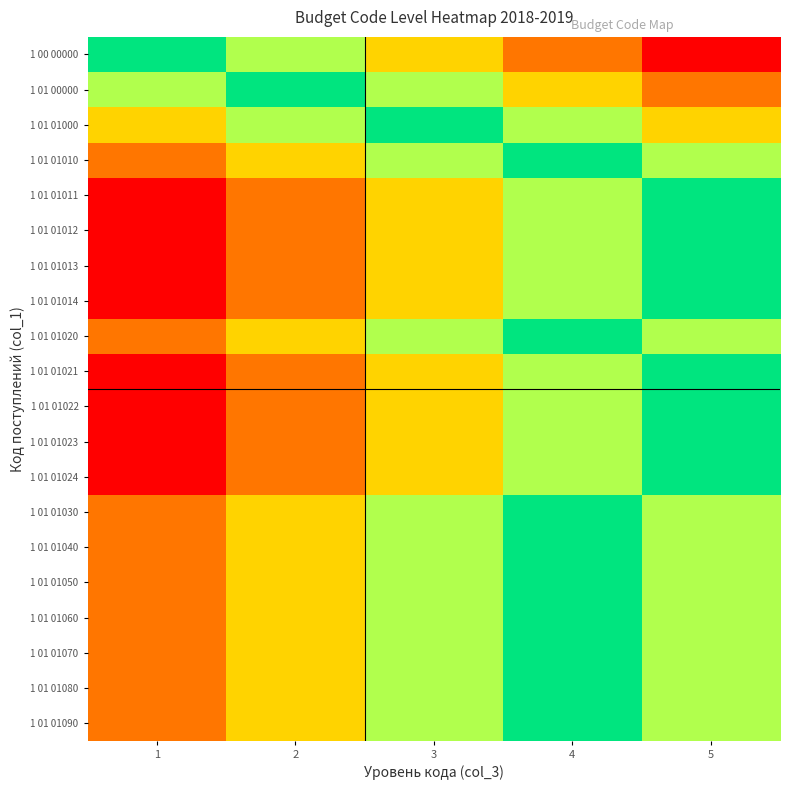

What is the total value across all series at 2?

9.0